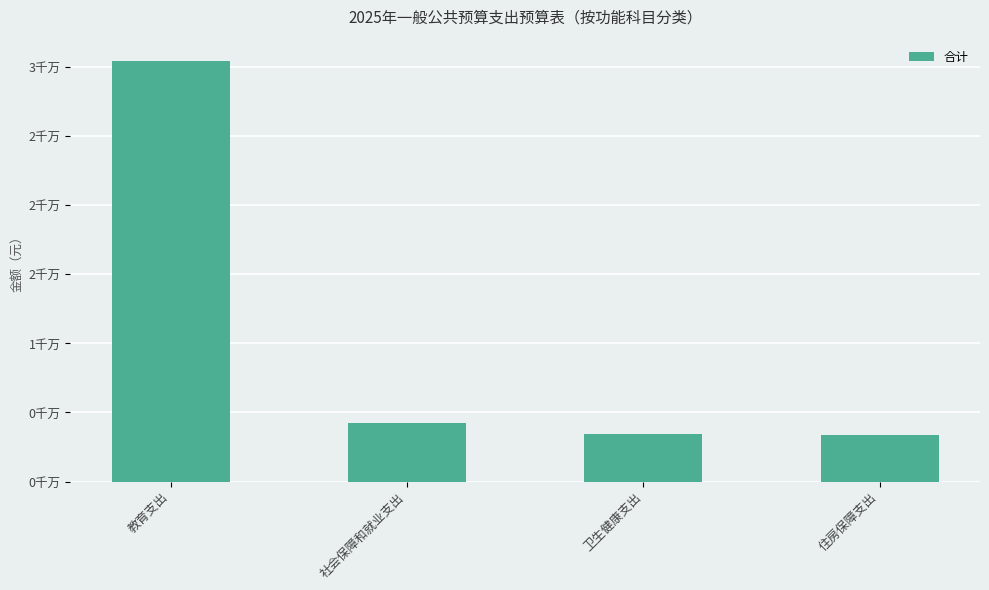

At which label does the data first exceed 4228852?

教育支出